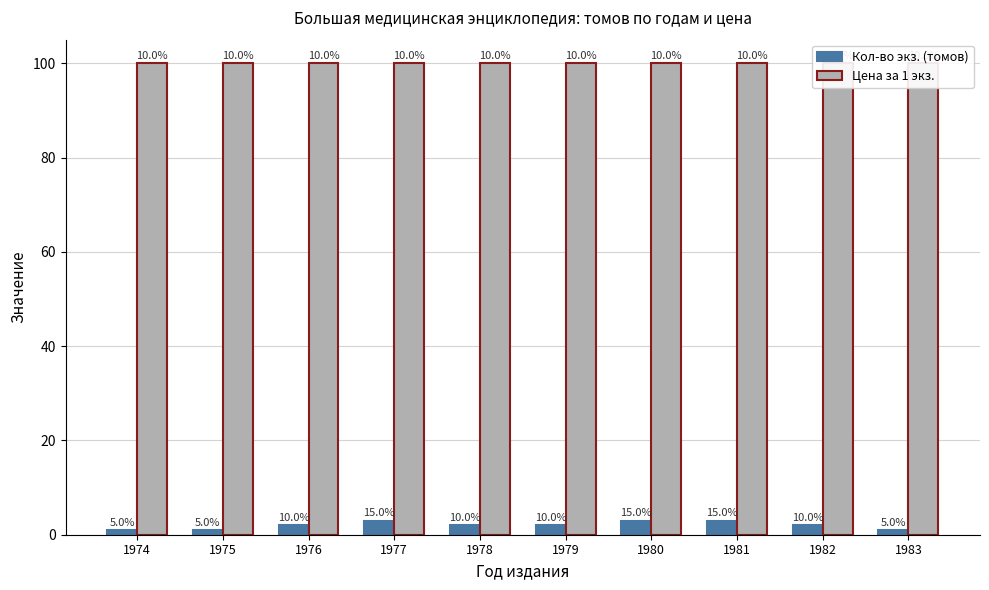

True or false: Кол-во экз. (томов) has a value of 3 at 1977.

True